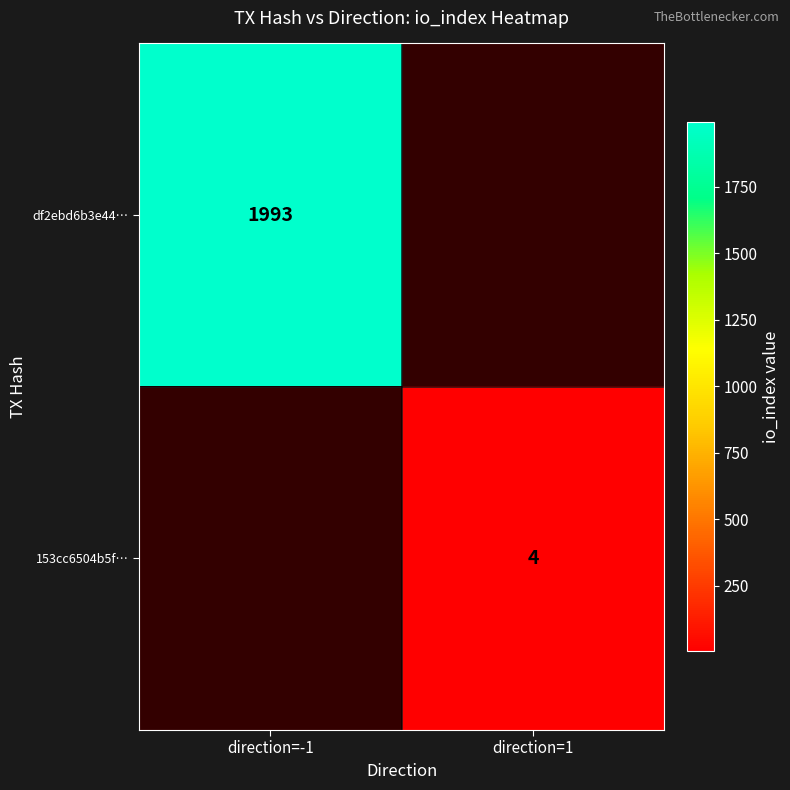

Is it true that df2ebd6b3e44… equals 962 at direction=-1?

False